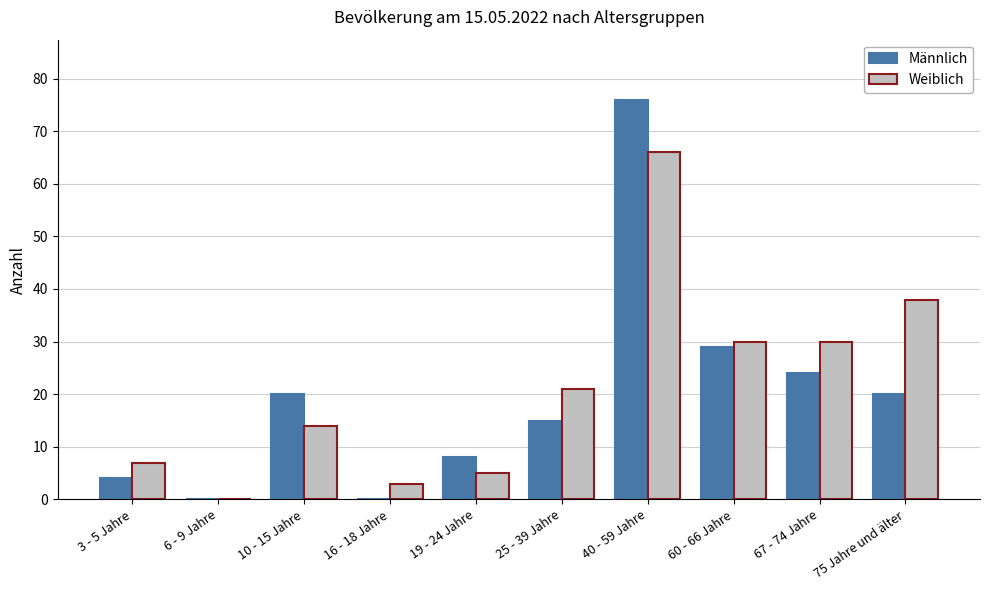

Which series has the widest spread of values?

Männlich